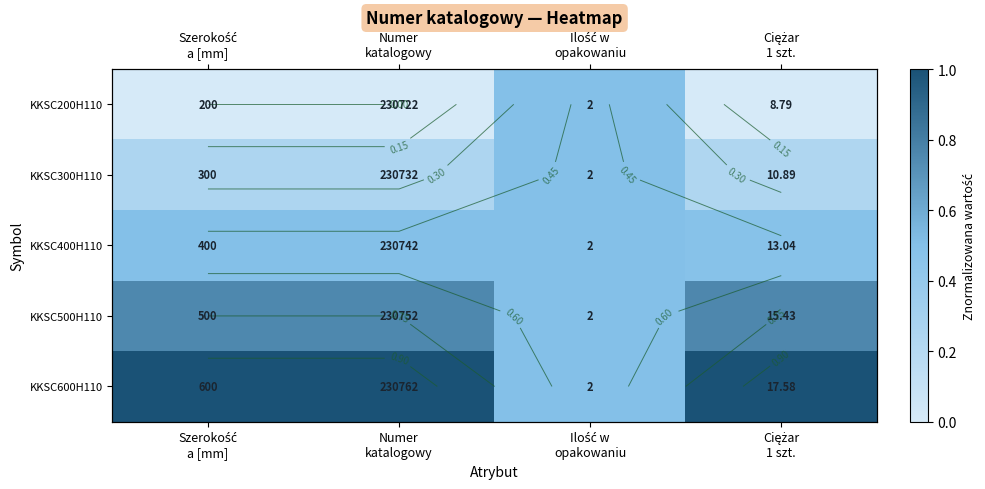

At which category does the chart reach its minimum across all series?

Szerokość
a [mm]